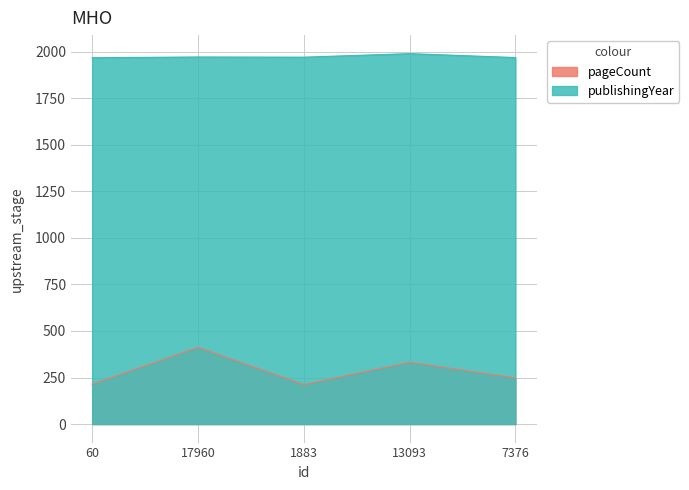

What is the average value of the pageCount series?

284